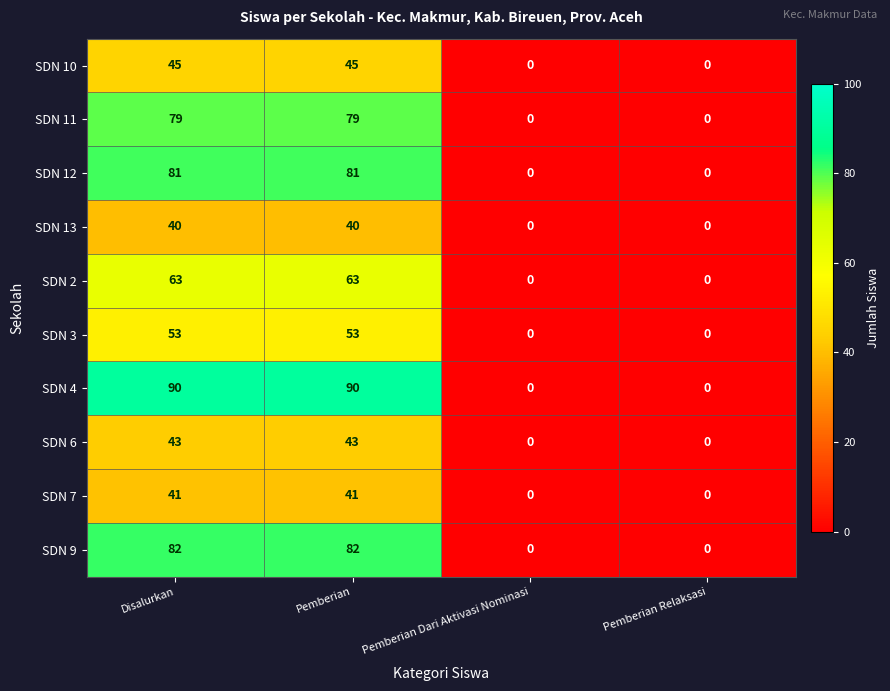

What is the spread (max minus min) of values at Pemberian?

50